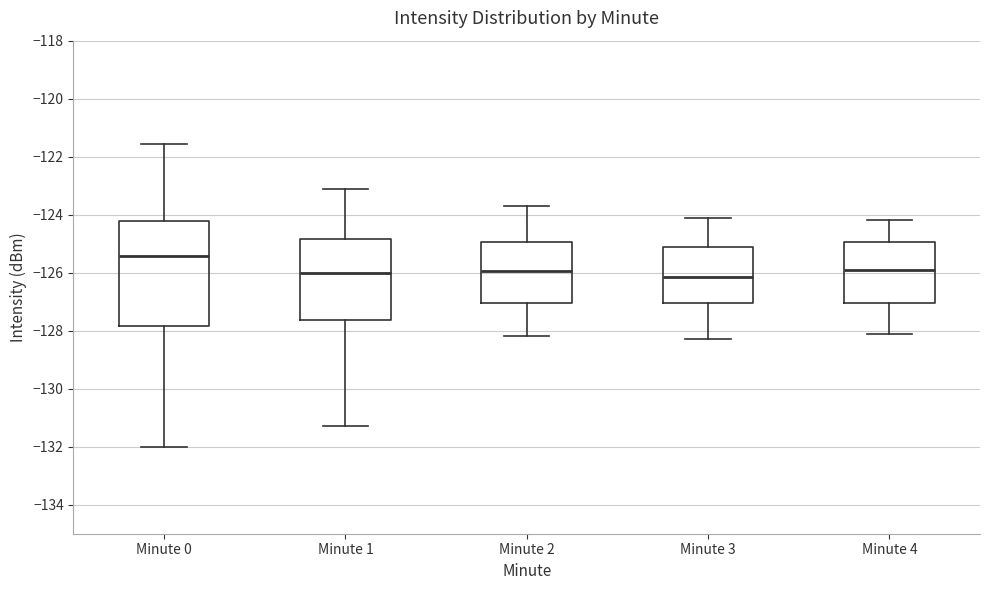

Reading left to right, transcribe this box plot: for each box, give where its median line is, the range the box spans, and where its two whiskers end, as read against the y-axis. The values are not printed on the chart, so give them approximately, as read against the axis.

Minute 0: median -125.4, box -127.8 to -124.2, whiskers -132.0 to -121.6
Minute 1: median -126.0, box -127.6 to -124.8, whiskers -131.2 to -123.0
Minute 2: median -126.0, box -127.0 to -125.0, whiskers -128.2 to -123.6
Minute 3: median -126.2, box -127.0 to -125.2, whiskers -128.2 to -124.0
Minute 4: median -125.8, box -127.0 to -125.0, whiskers -128.0 to -124.2